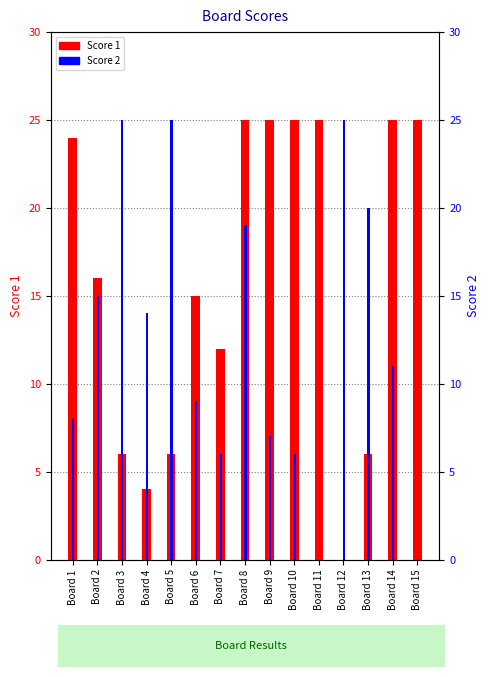

Which label corresponds to the largest value in the chart?

Board 8